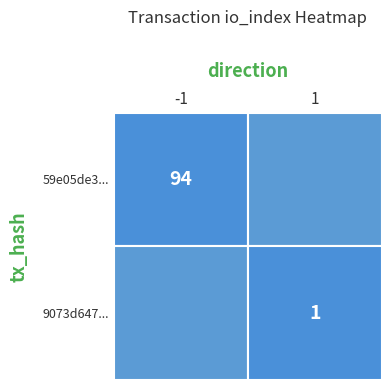

What is the maximum value shown in the chart?

94